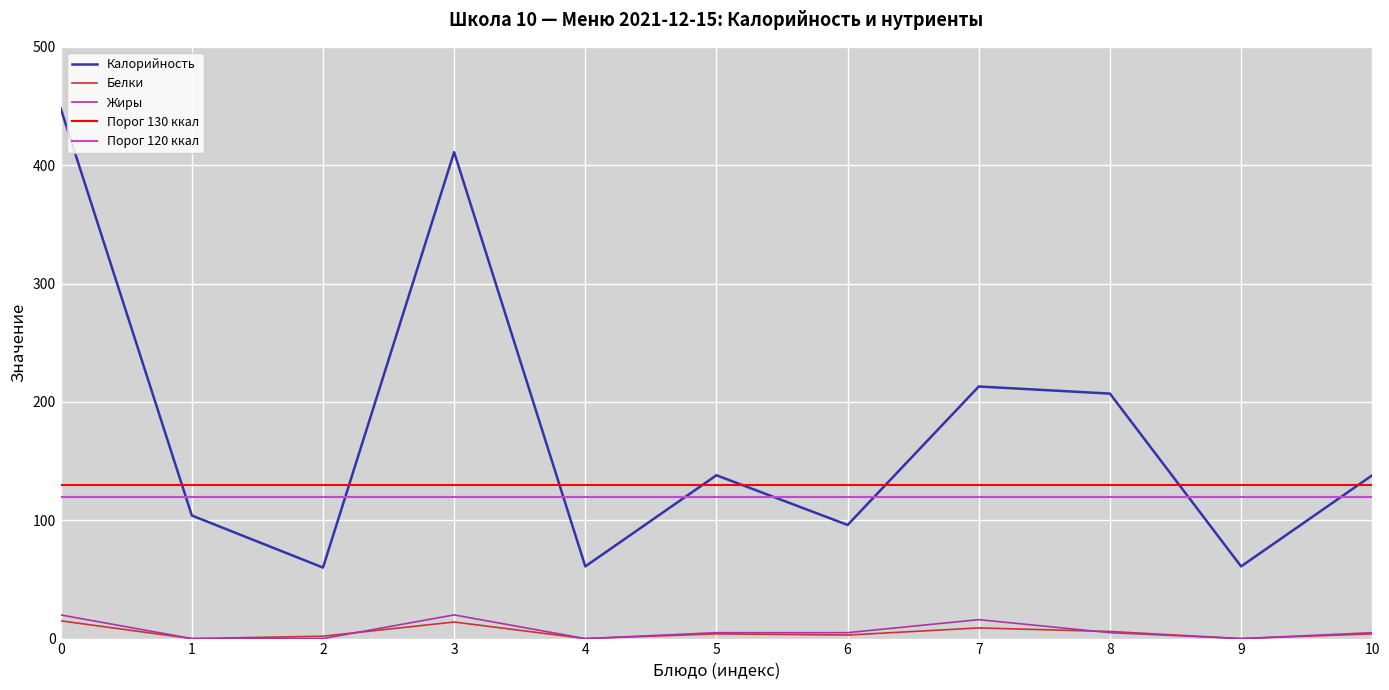

What is the greatest value displayed?

448